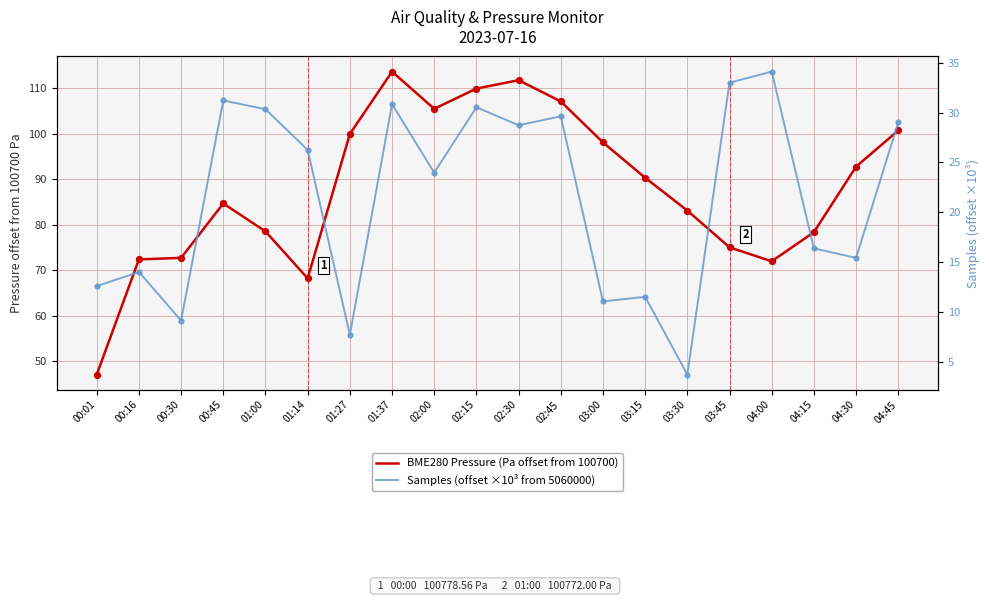

At how many categories does at least one series exceed 16?

20